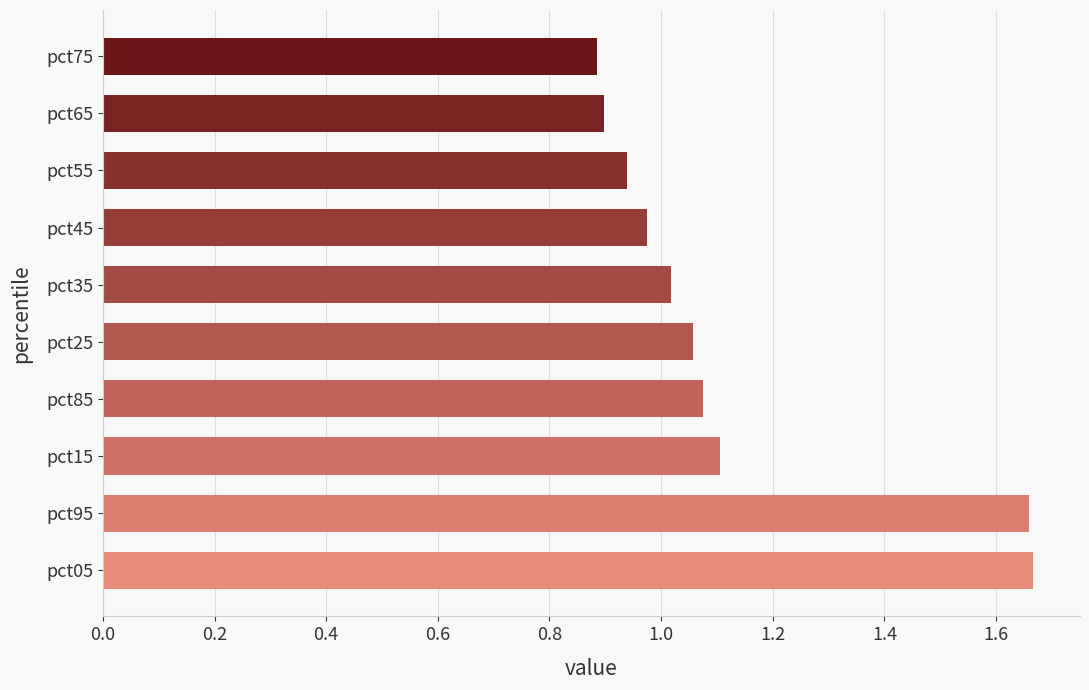

True or false: the data shows 1.6 at pct35.

False